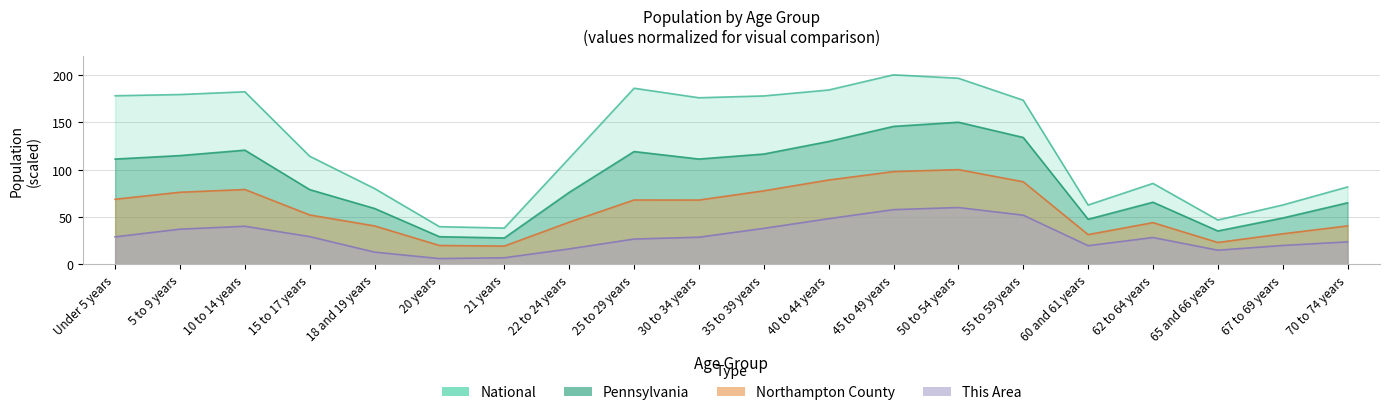

Where is the first local maximum for Pennsylvania?

10 to 14 years